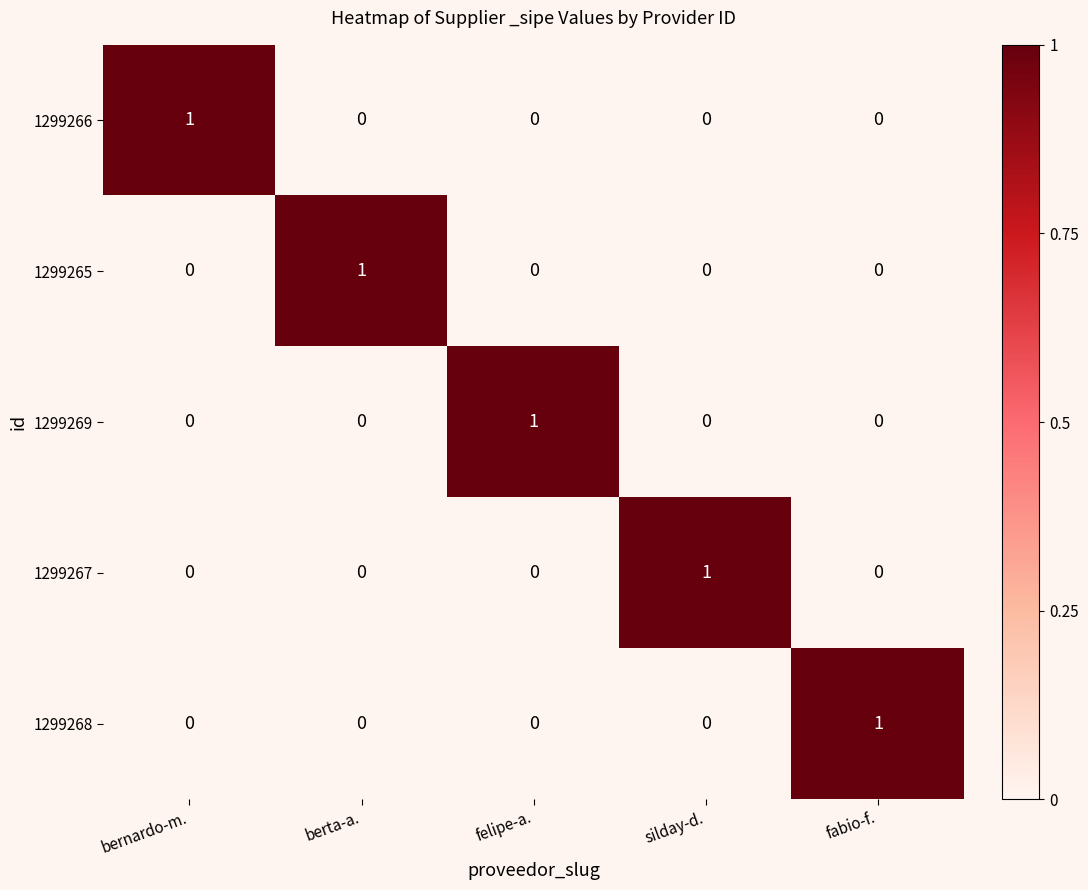

The value of 1299266 at fabio-f. is 0. True or false?

True